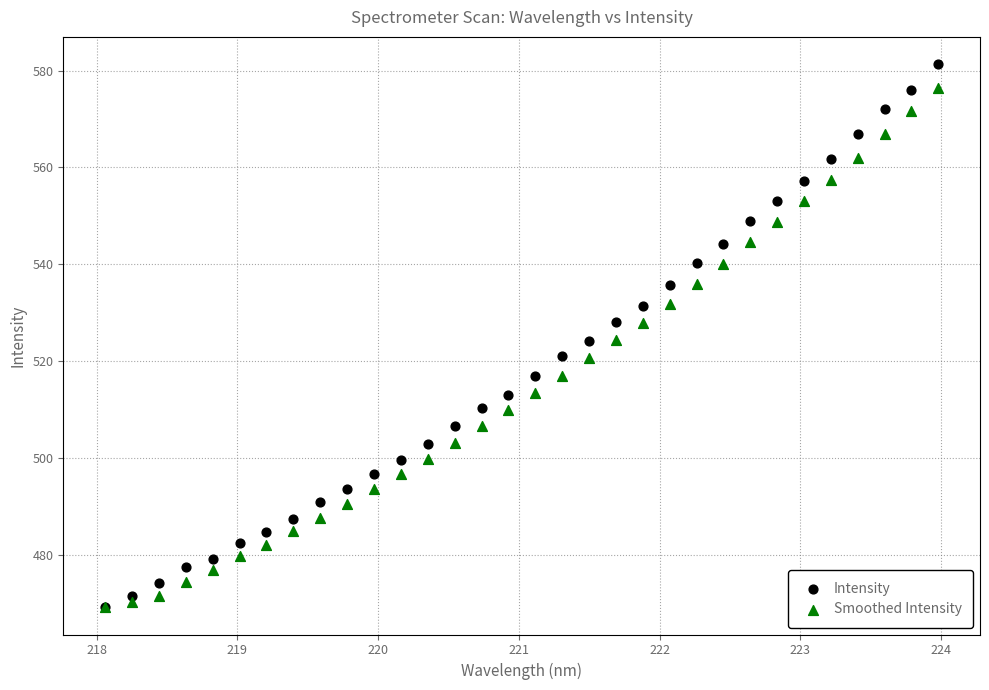

Which series has the largest Y range (max minus min)?

Intensity